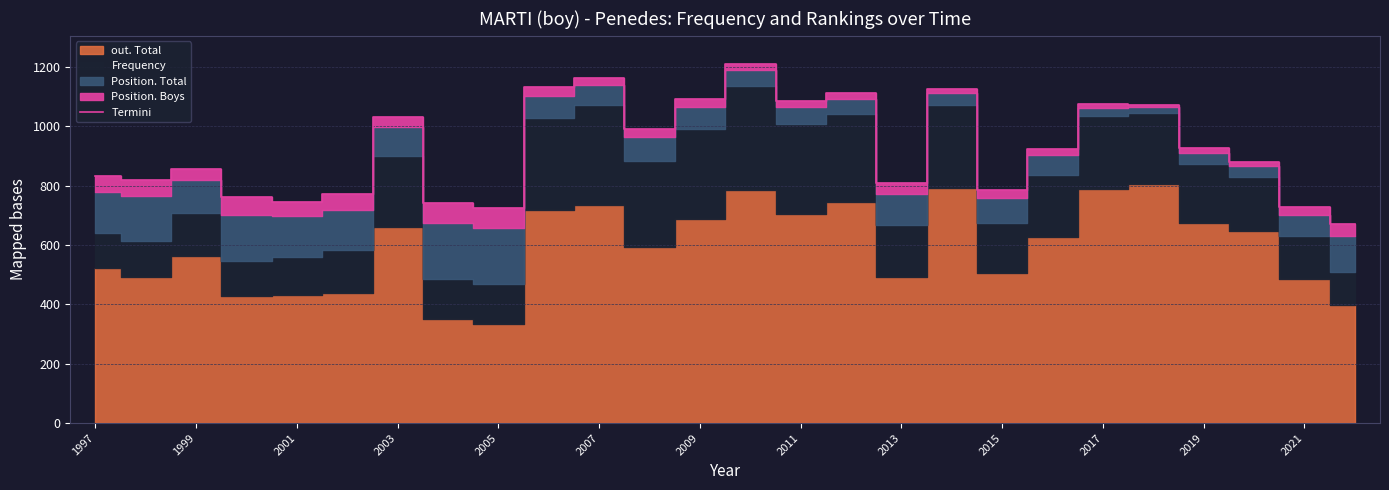

Is it true that Termini equals 472 at 2021?

False